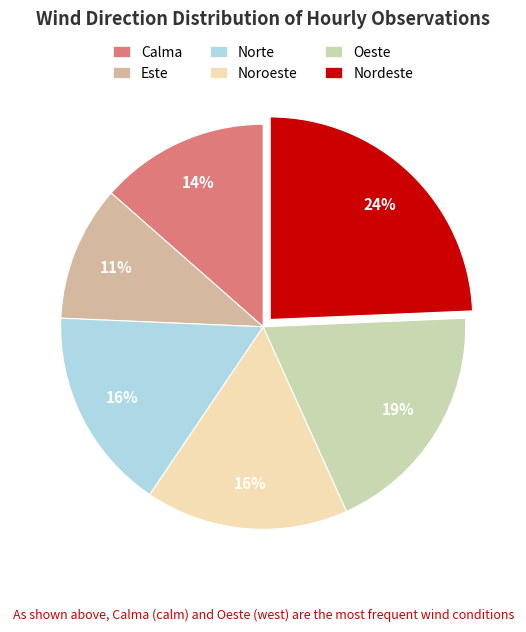

Is it true that Oeste is 30% of the pie?

False